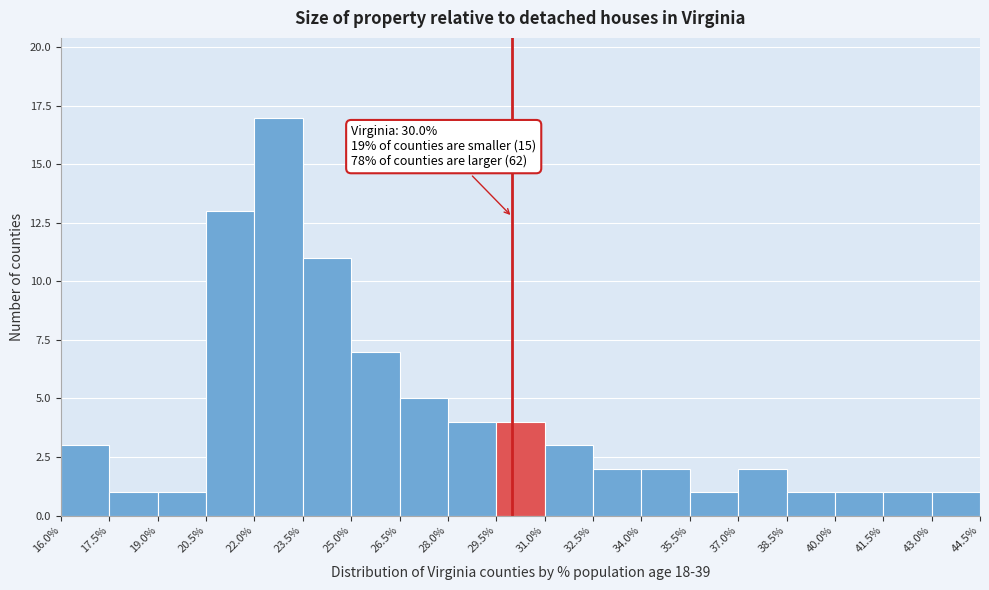

Which range on the x-axis has the tallest bar?

22.0% to 23.5%